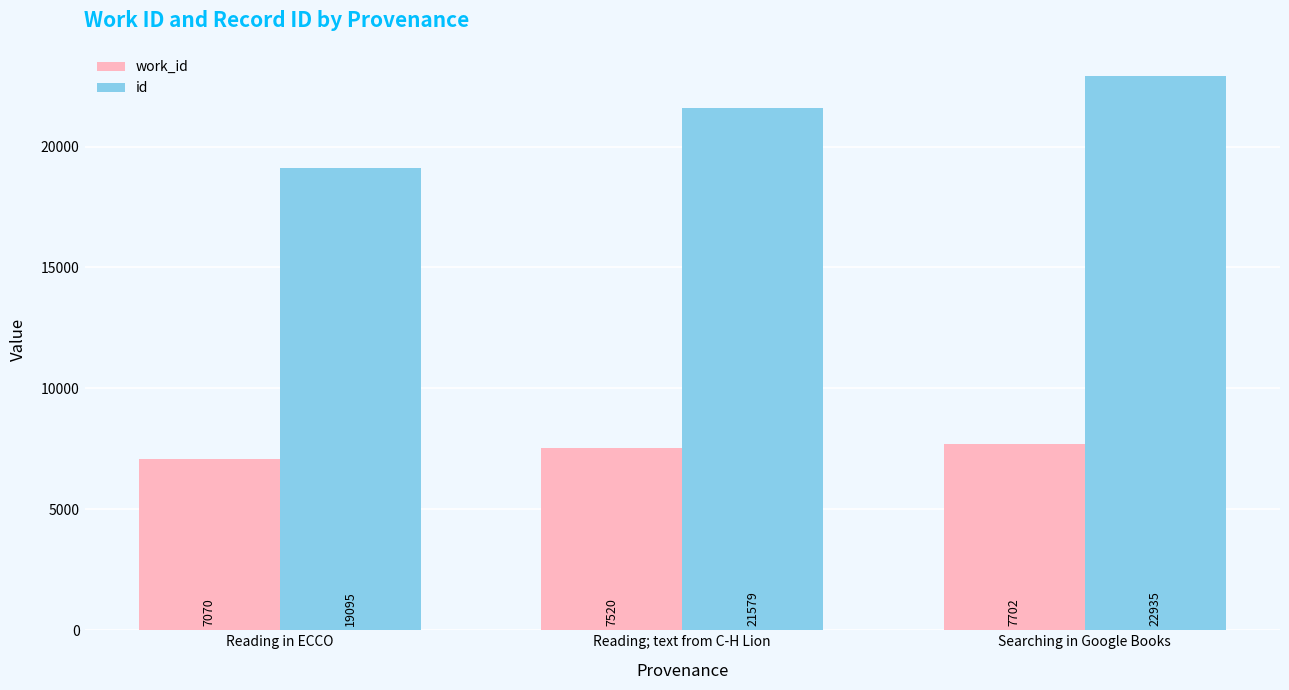

What is the label of the 3rd bar from the left?

Searching in Google Books